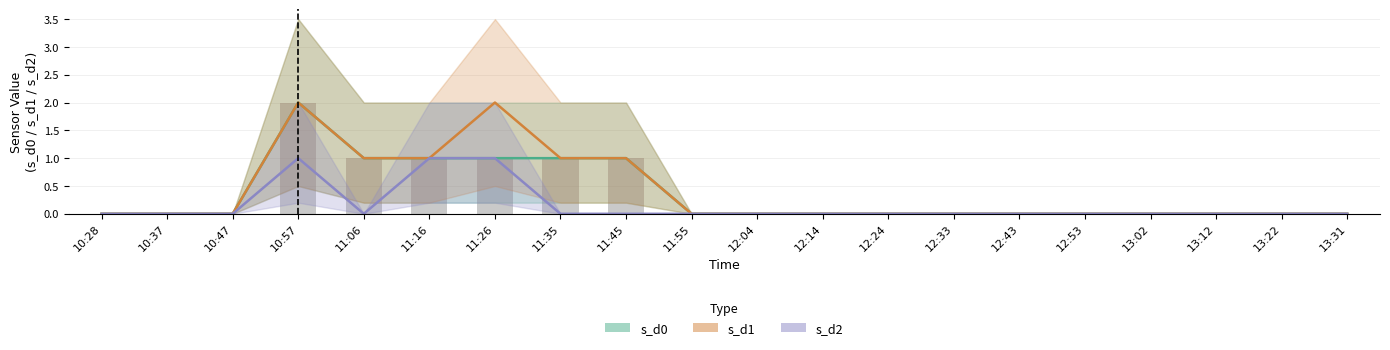

What is the label of the 17th bar from the right?

10:57